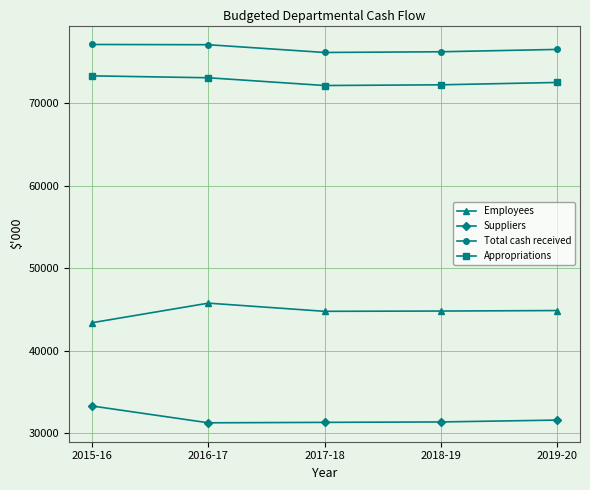

How many categories are shown in the chart?

5